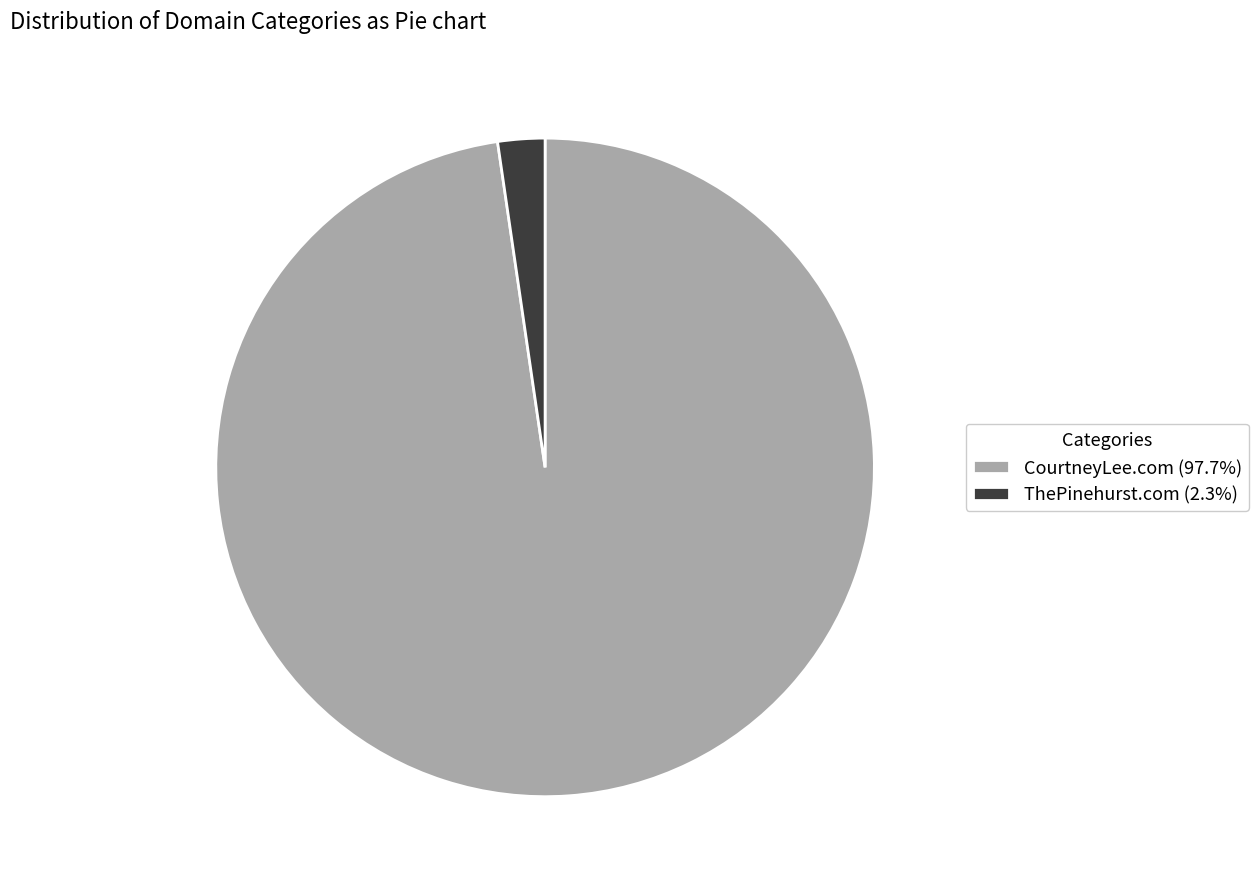

What is the ratio of the value at CourtneyLee.com (97.7%) to the value at ThePinehurst.com (2.3%)?

42.3